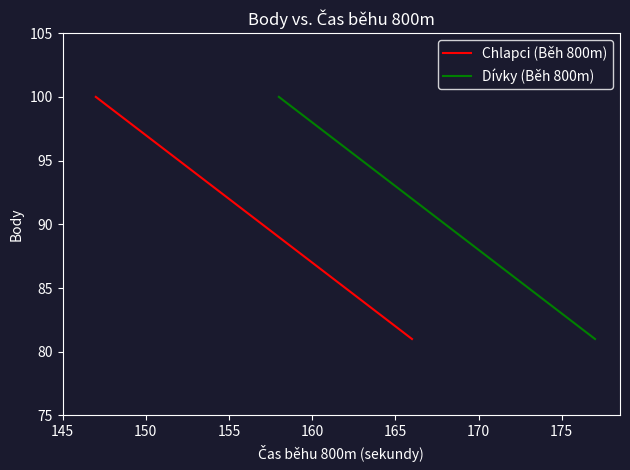

What is the highest value of the Dívky (Běh 800m) series?

100